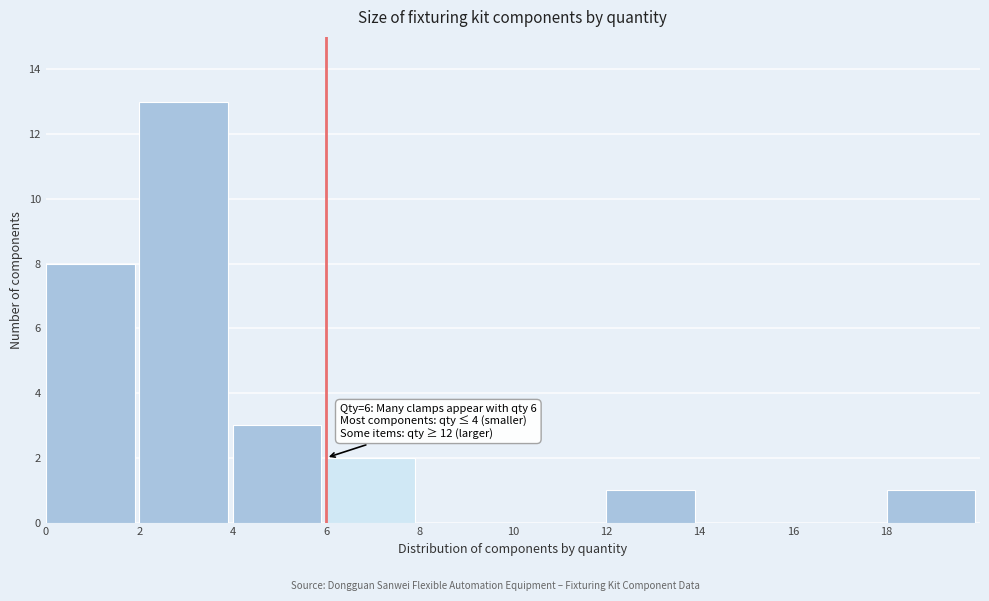

Which range on the x-axis has the tallest bar?

2 to 4